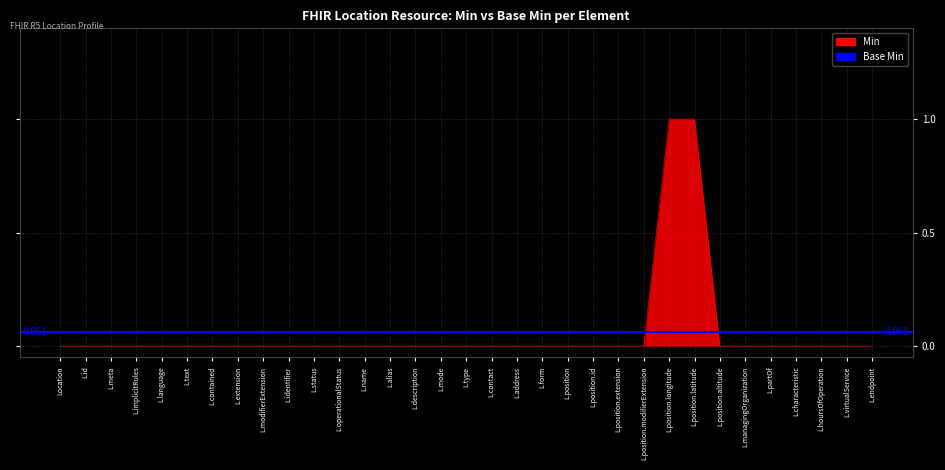

Between L.endpoint and L.operationalStatus, which is larger?

L.endpoint